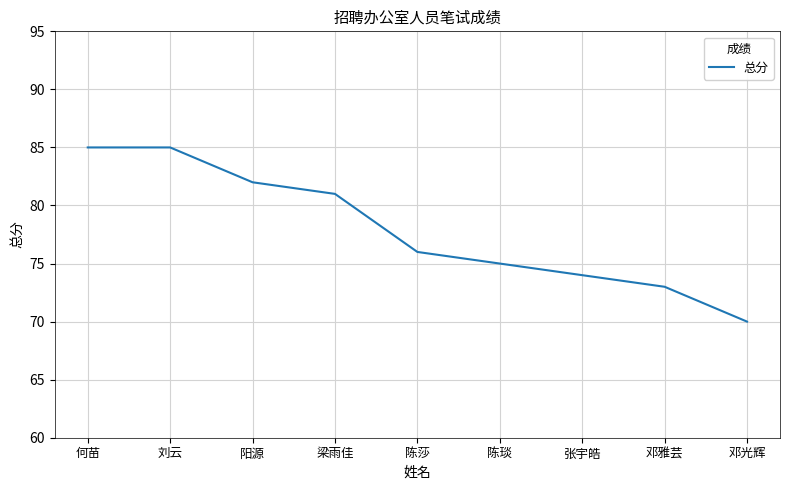

What position from the right is 梁雨佳?

6